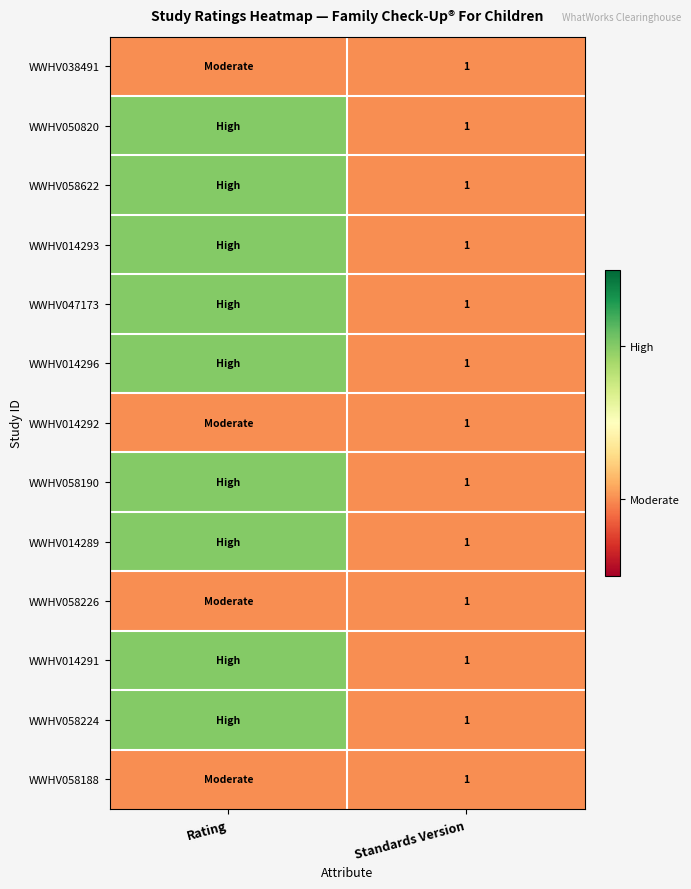

Is it true that WWHV014291 equals 1 at Standards Version?

True